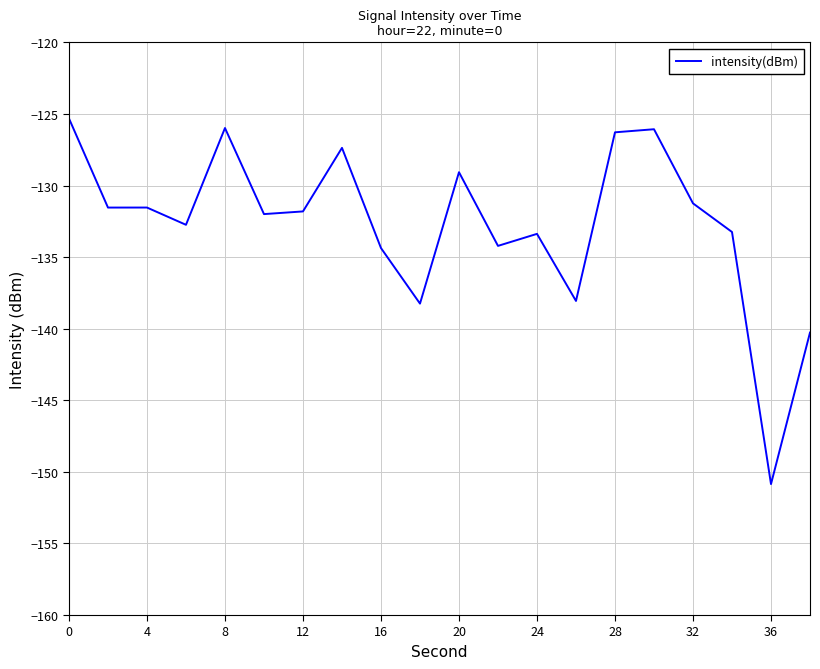

What is the difference between the maximum and minimum values?

25.5